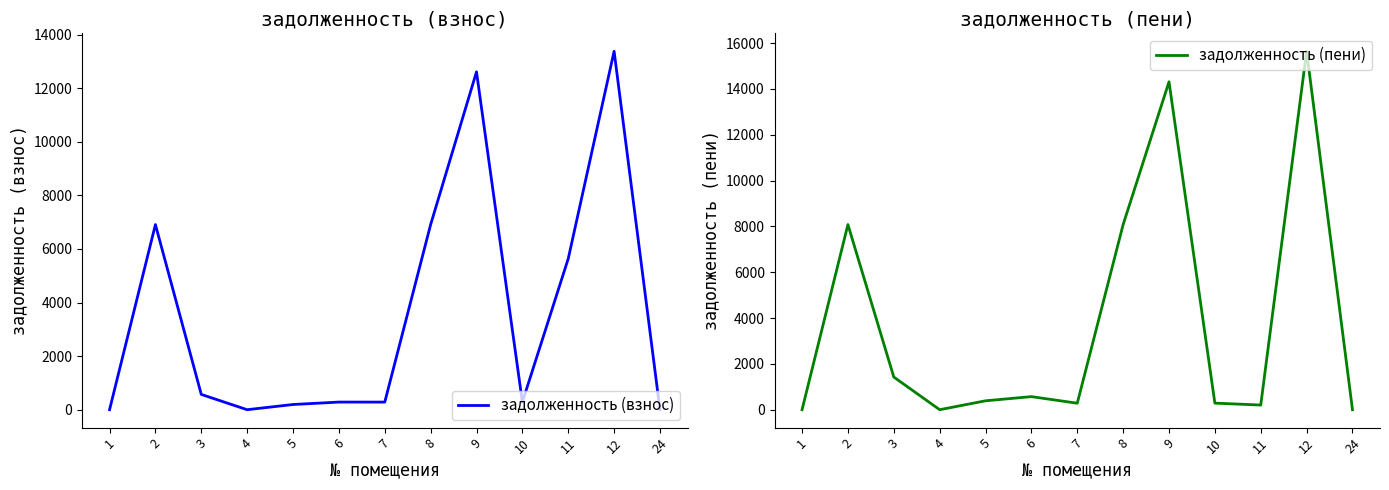

At which category does задолженность (взнос) reach its first local valley?

4